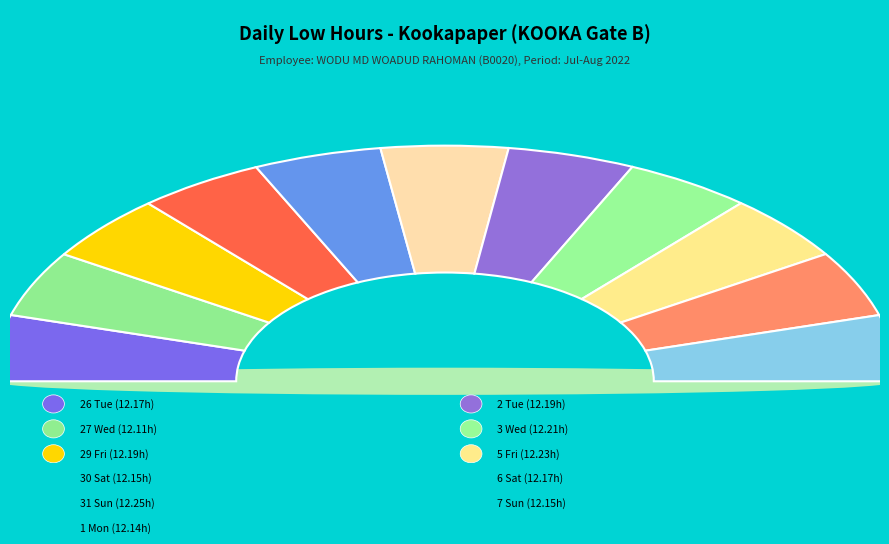

How many slices are in this pie chart?

11